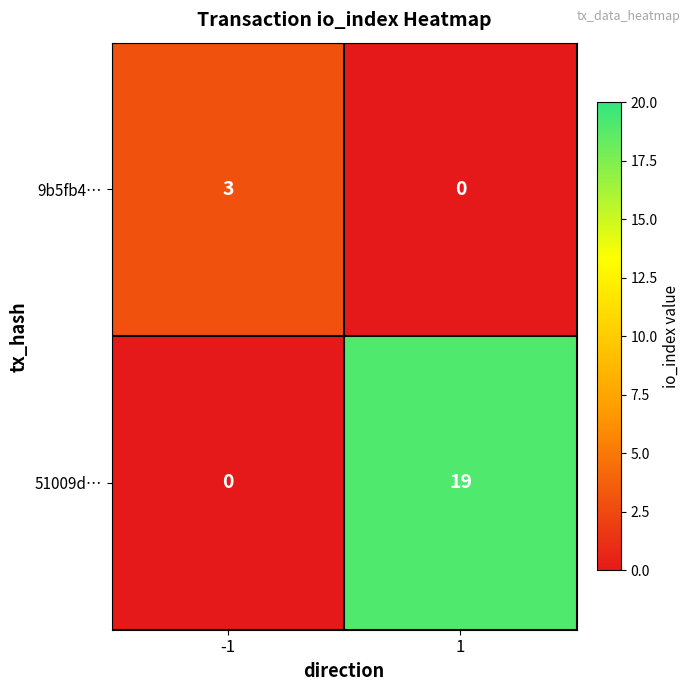

Read the 51009d… value at 1, to the nearest 10.

20